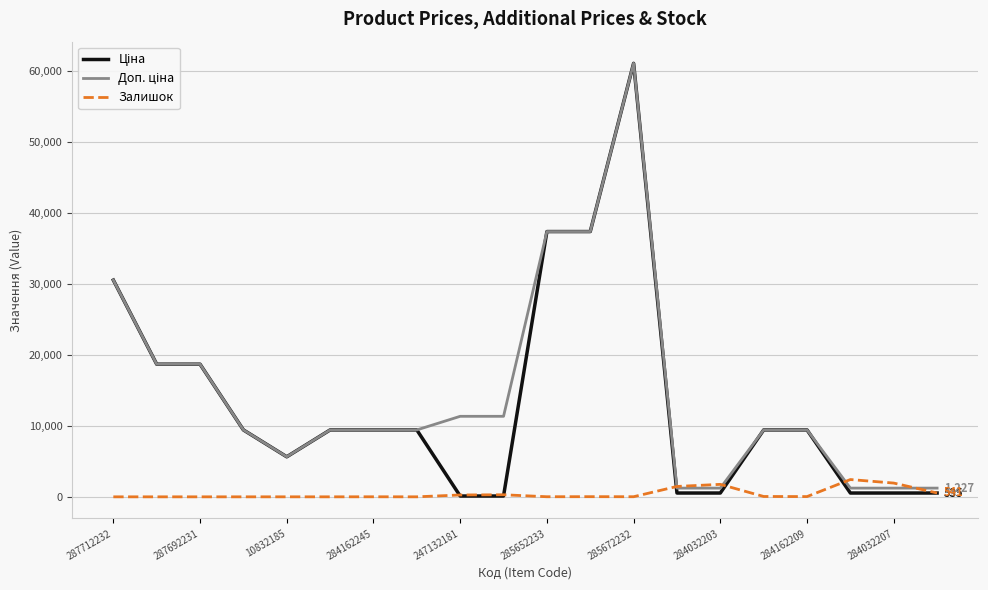

Is this an area chart (filled region under the line)?

No